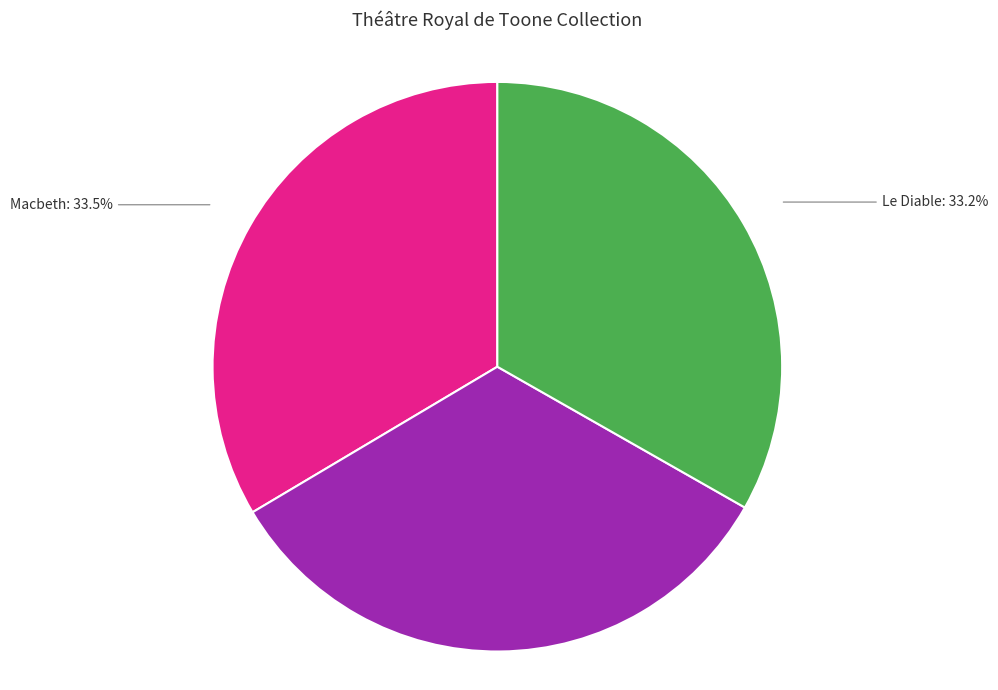

Count the number of slices in the pie.

3